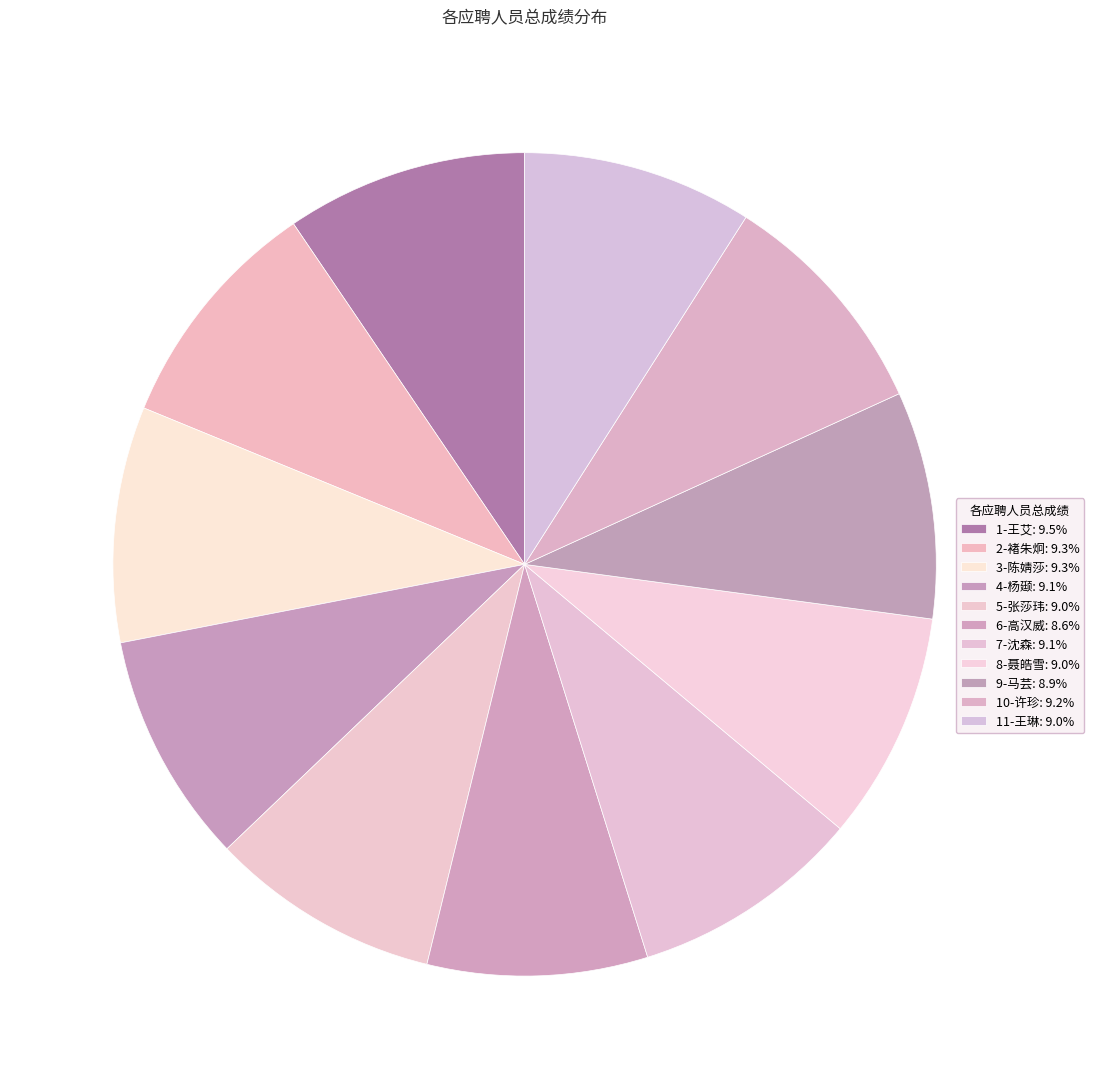

To the nearest percent, what is the average slice percentage?

9%